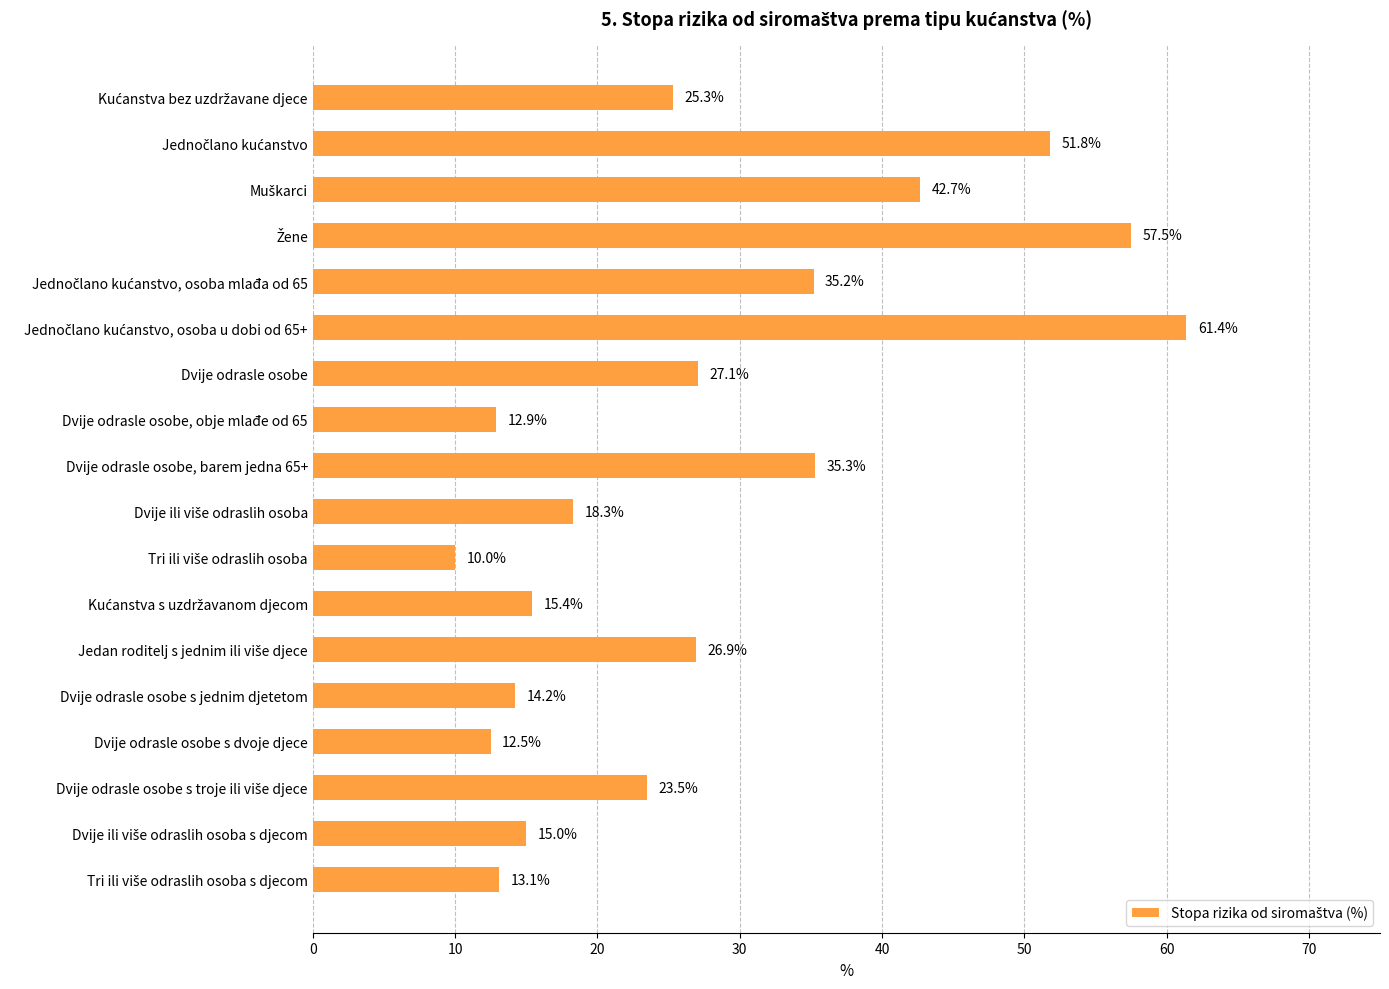

What is the sum of all values?

498.1